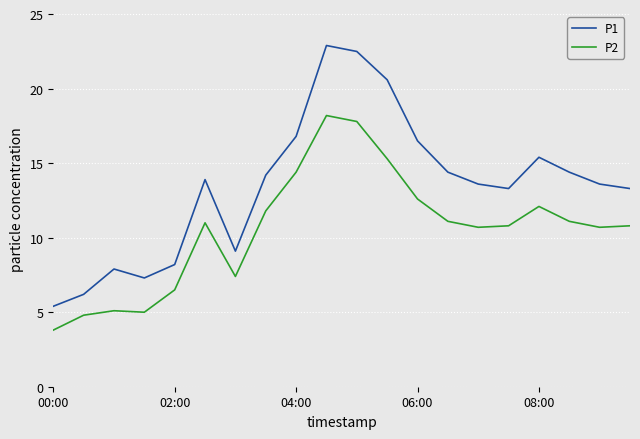

True or false: P2 and P1 intersect in this chart.

False